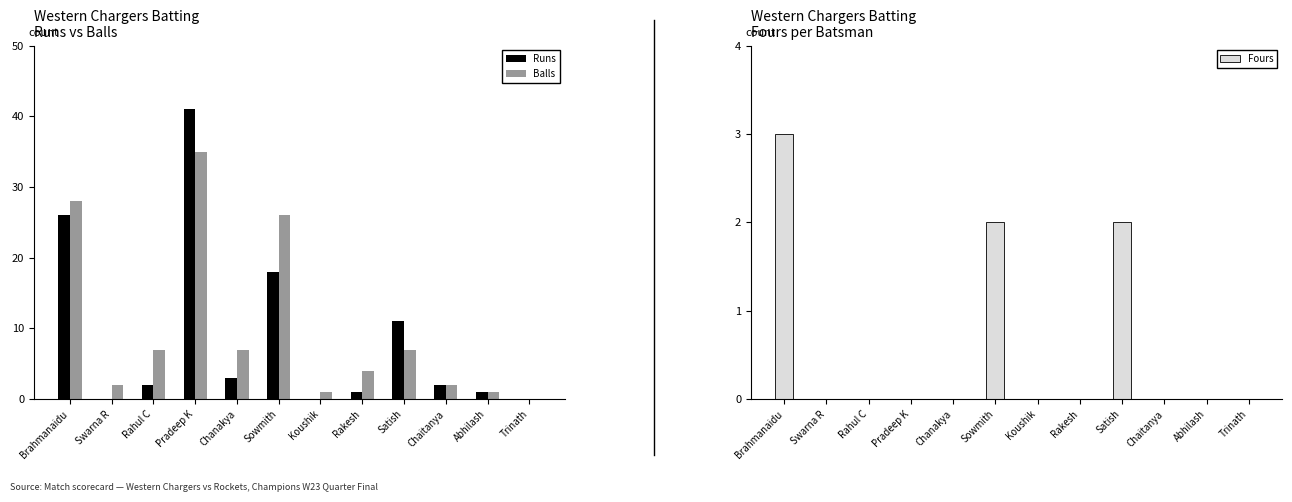

Does the chart contain stacked bars?

No